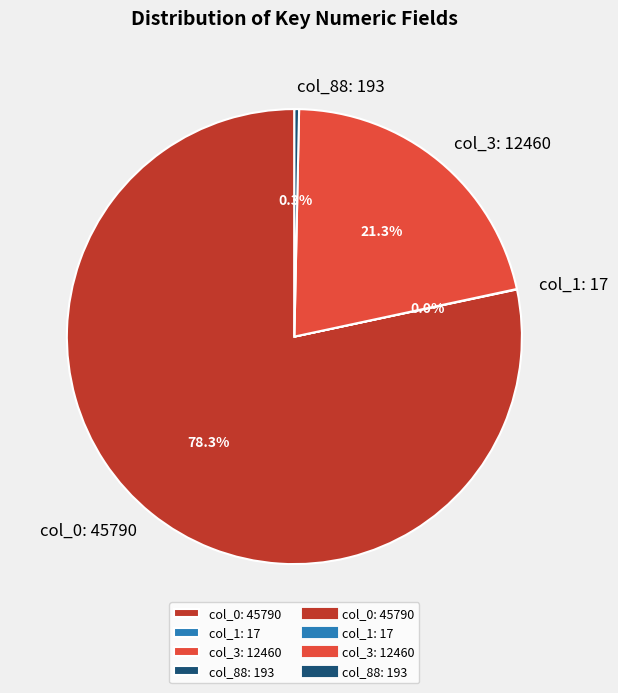

Which slice represents more than half of the pie?

col_0: 45790